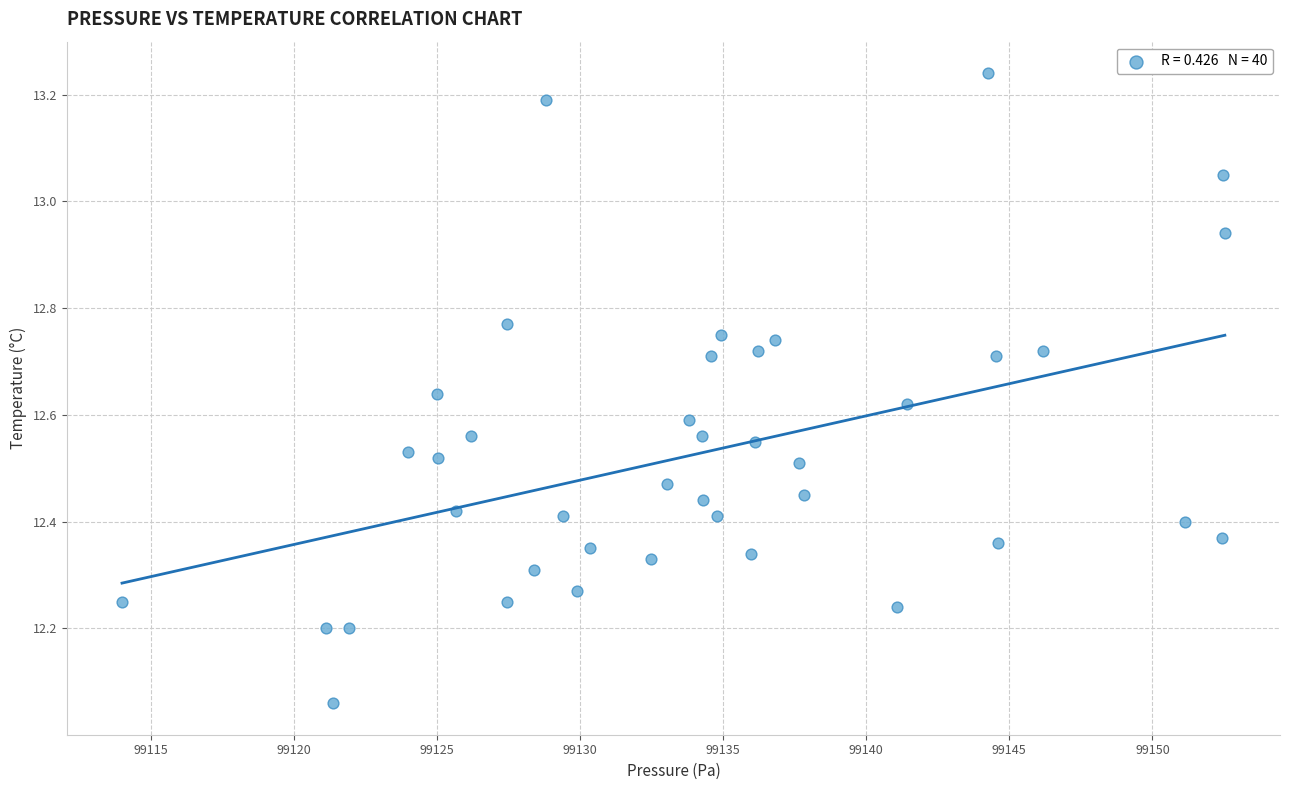

What is the range of X values (max minus min)?

38.5